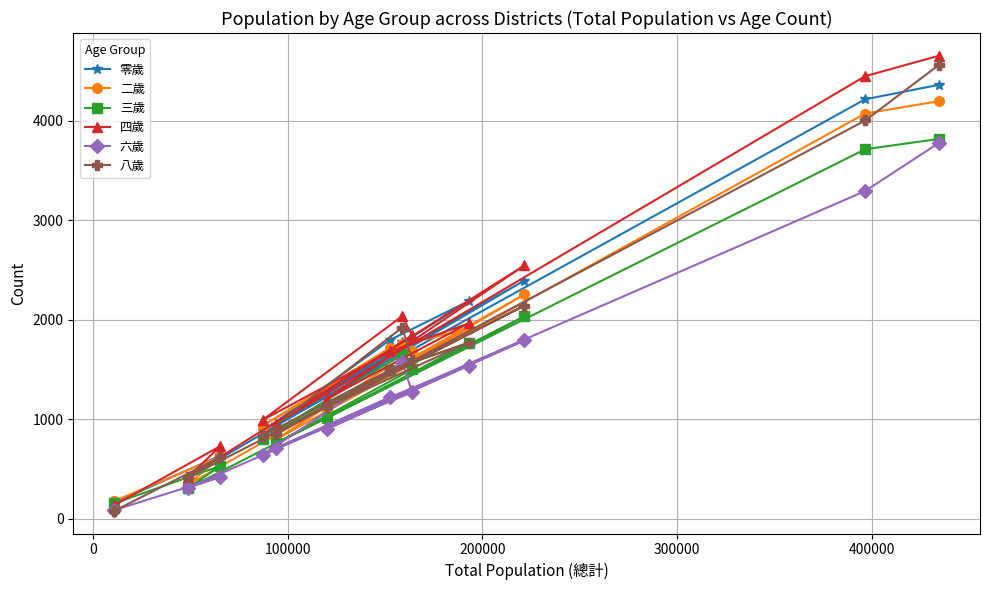

What is the maximum value for 三歲?

3816